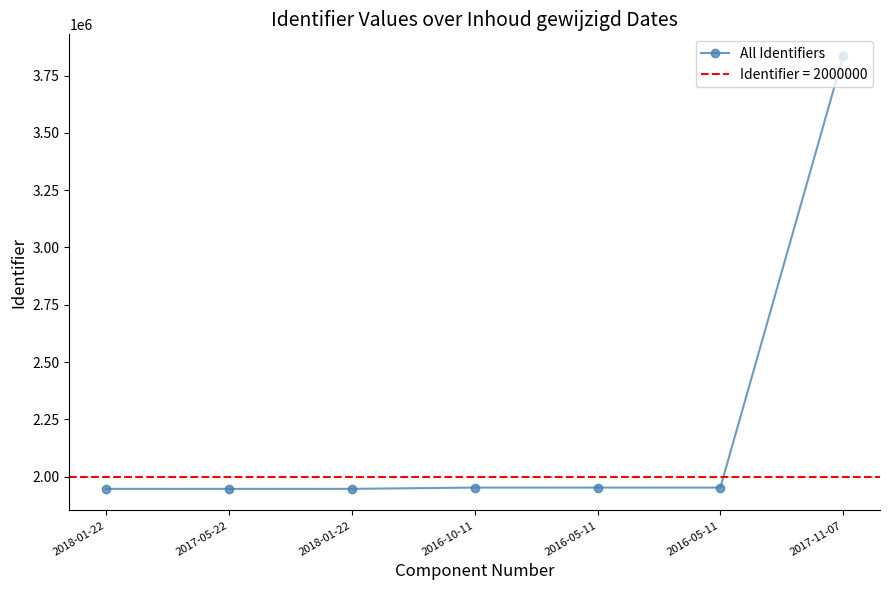

How many lines are shown in the chart?

1